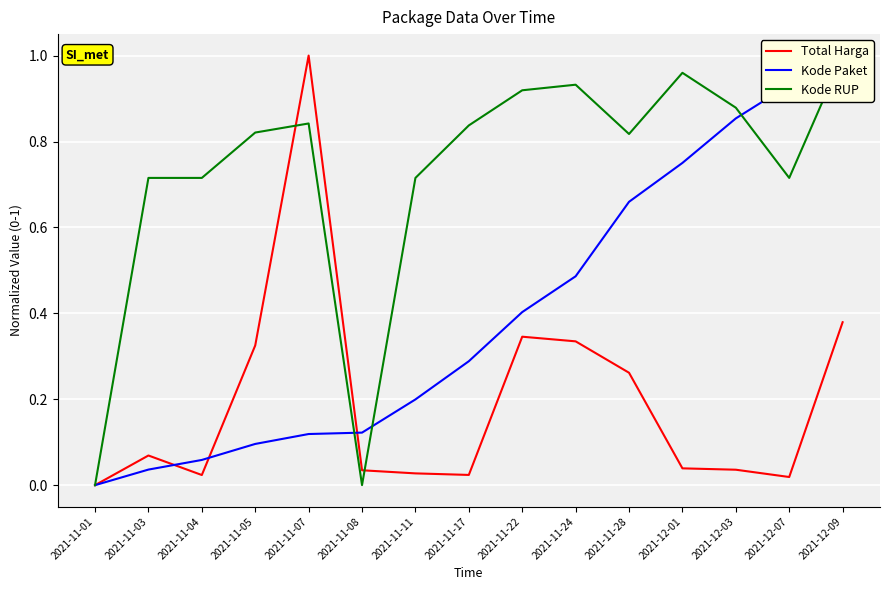

How many intersections are there between Kode RUP and Kode Paket?

3